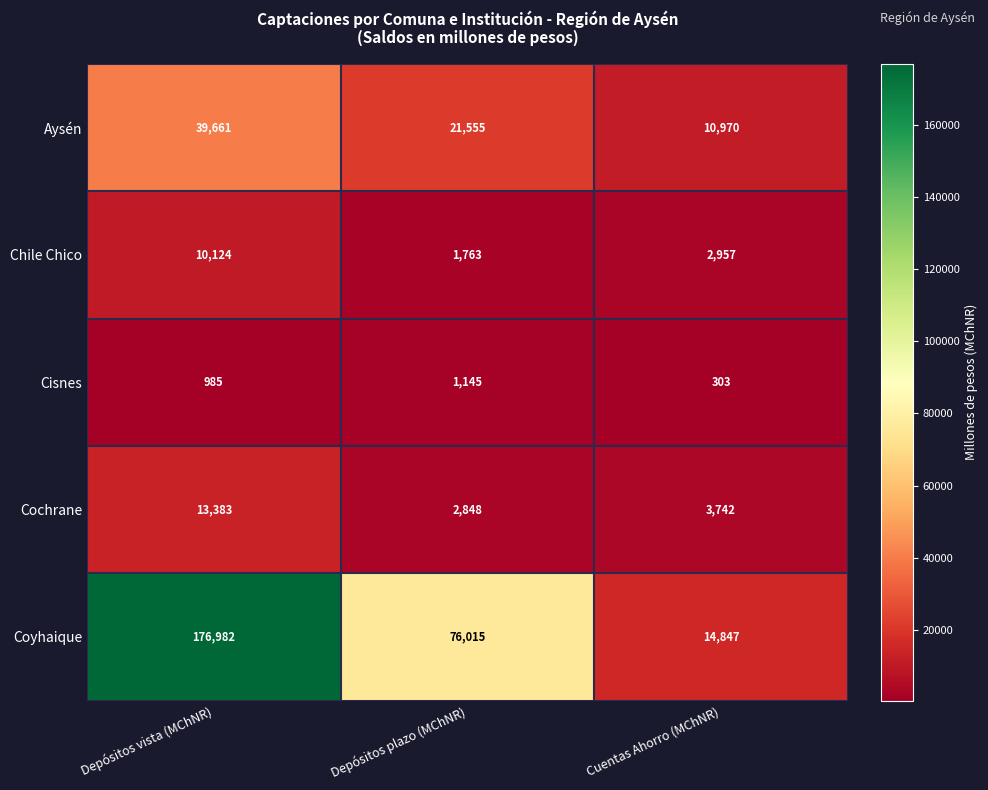

At which label does Coyhaique reach its peak?

Depósitos vista (MChNR)